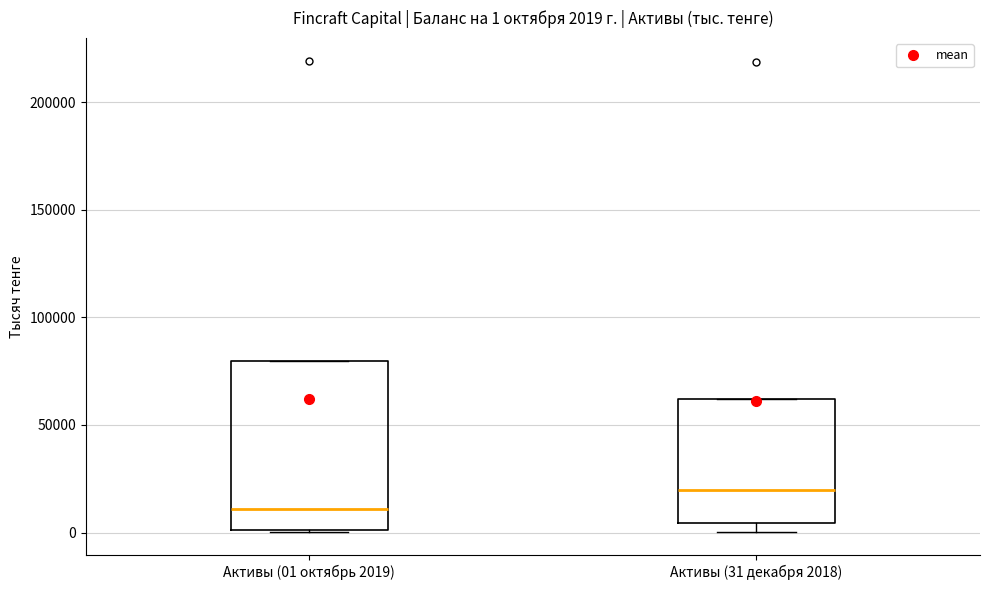

Which box has the highest median line?

Активы (31 декабря 2018)